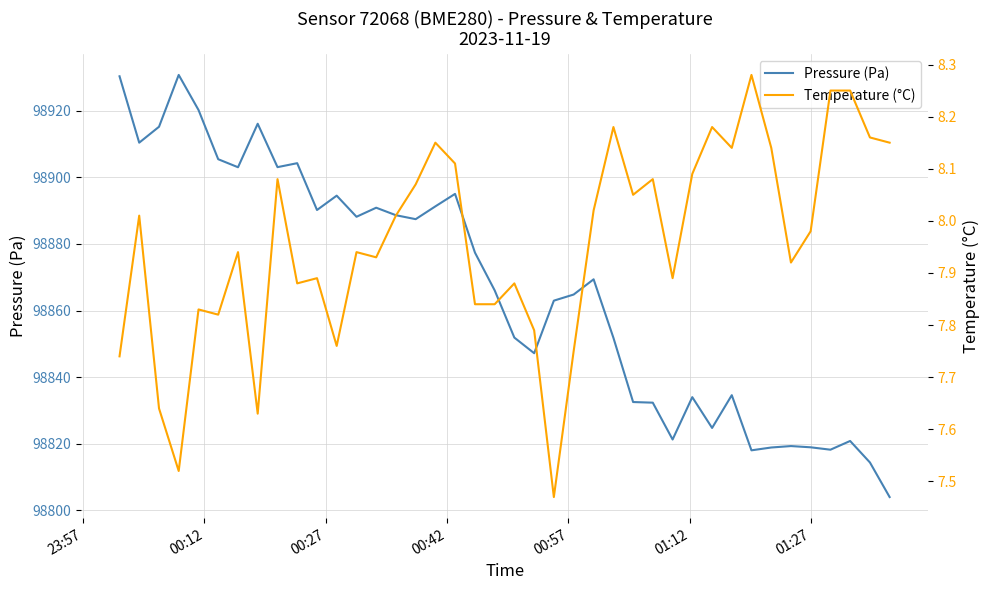

What is the lowest value of the Pressure (Pa) series?

98804.0